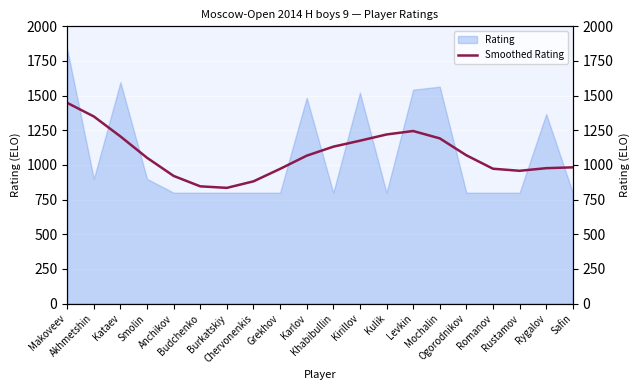

Where is the first local maximum?

Levkin